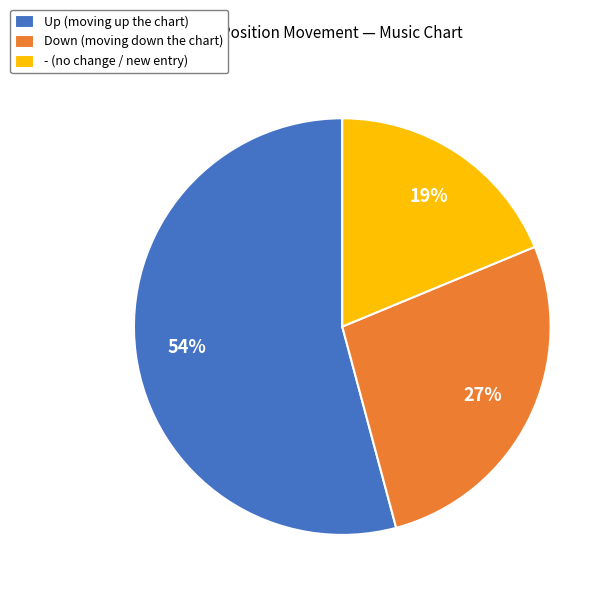

How many segments does this pie chart have?

3